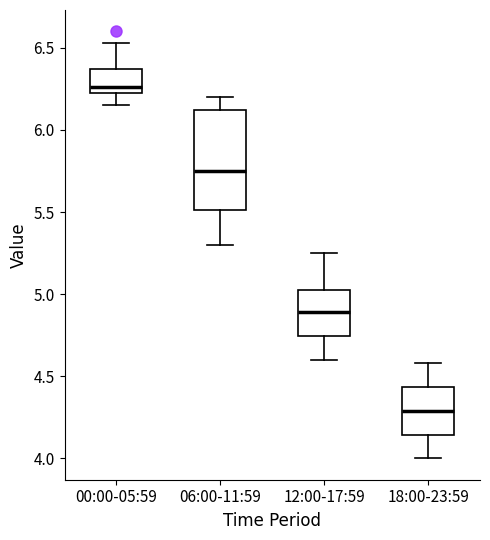

Which box is the tallest, from its lower edge to its upper edge?

06:00-11:59